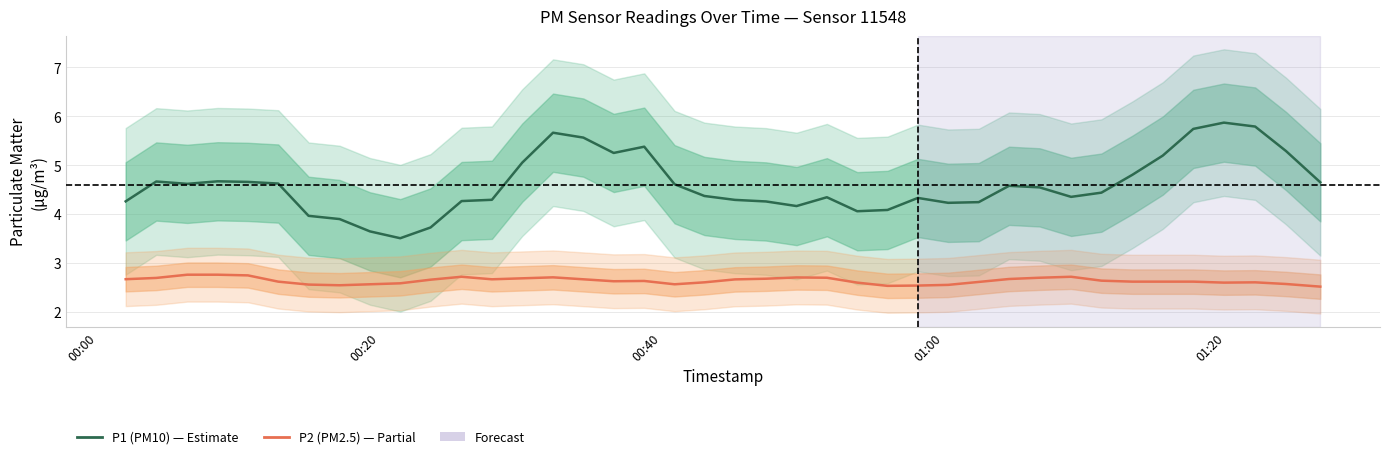

Which series has the widest spread of values?

P1 (PM10)